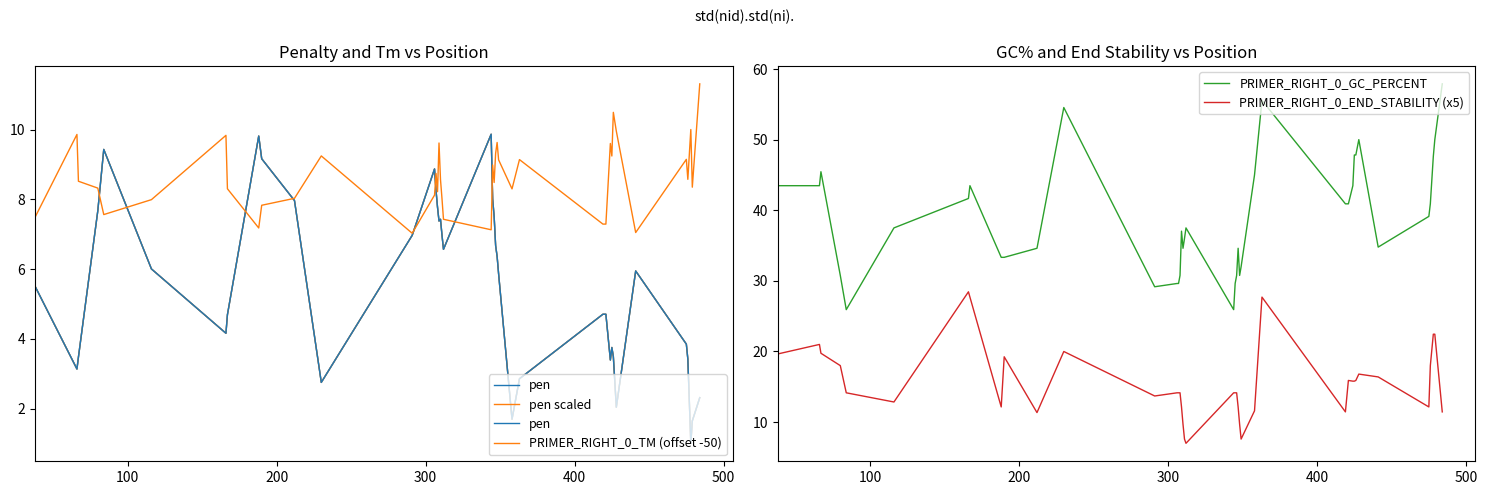

List the series in order of their peak value, highest first.

PRIMER_RIGHT_0_GC_PERCENT, PRIMER_RIGHT_0_END_STABILITY (x5), PRIMER_RIGHT_0_TM (offset -50), pen, pen scaled